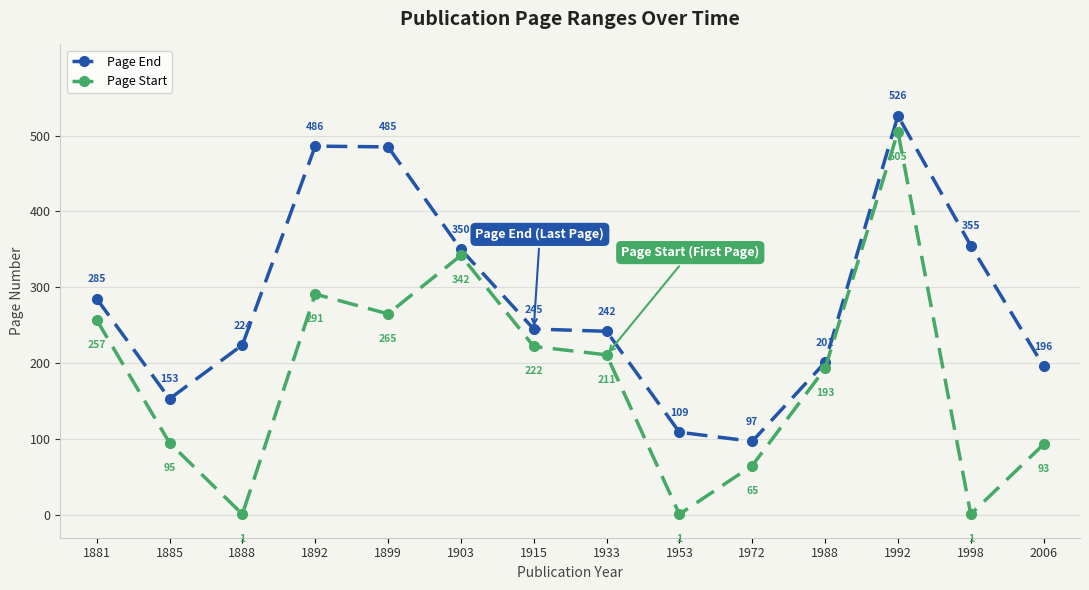

How many values in the Page Start series are below 211?

7